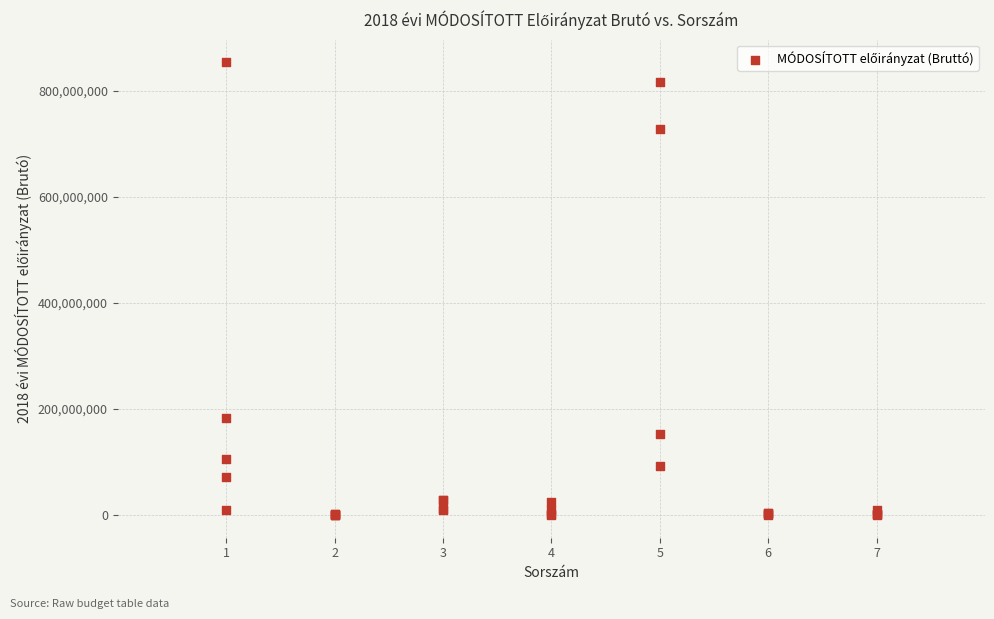

What Y value in the scatter plot is closest to 426931136?

183489272